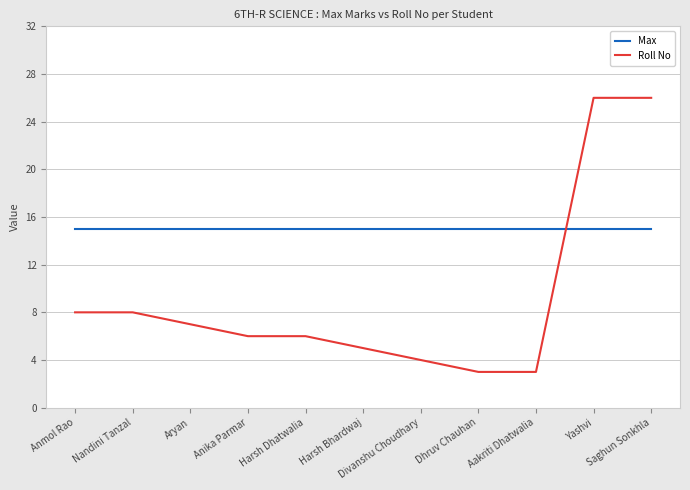

Reading left to right, transcribe all the data shown in this chart.

Max: 15	15	15	15	15	15	15	15	15	15	15
Roll No: 8	8	7	6	6	5	4	3	3	26	26